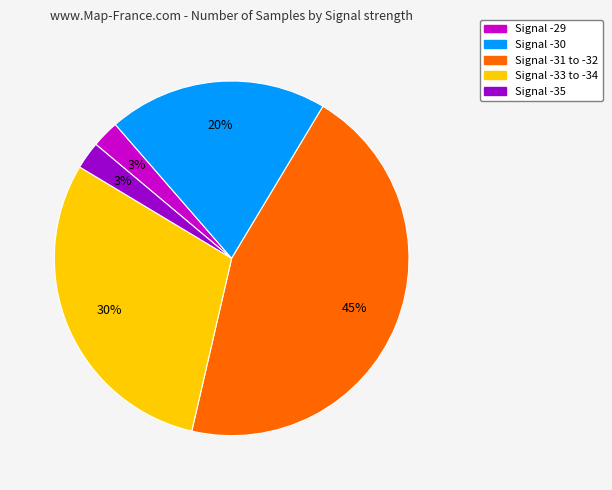

How many segments does this pie chart have?

5